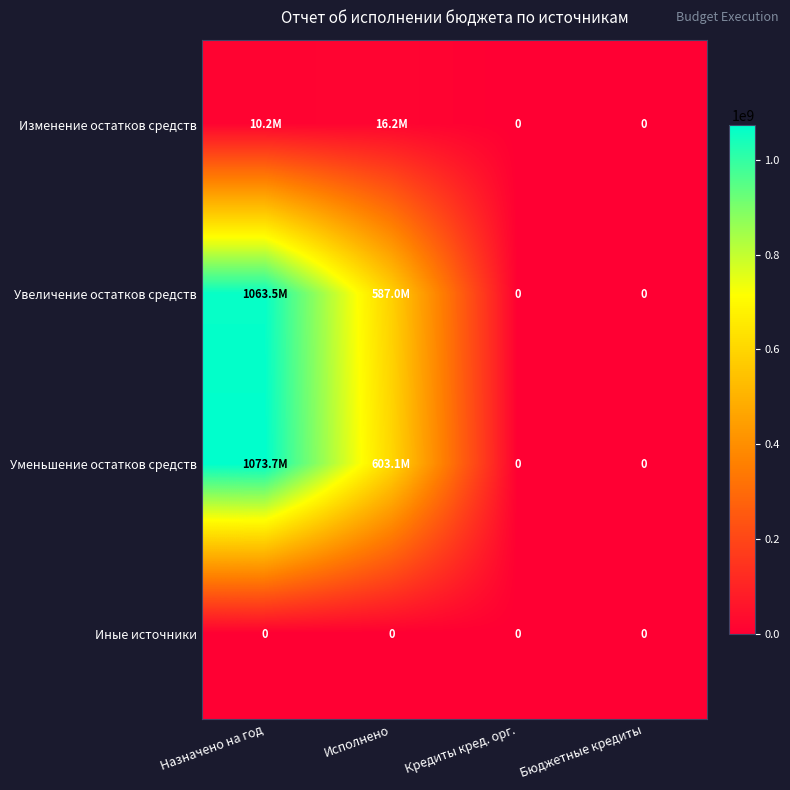

True or false: Увеличение остатков средств has a value of -459683382.2 at Бюджетные кредиты.

False